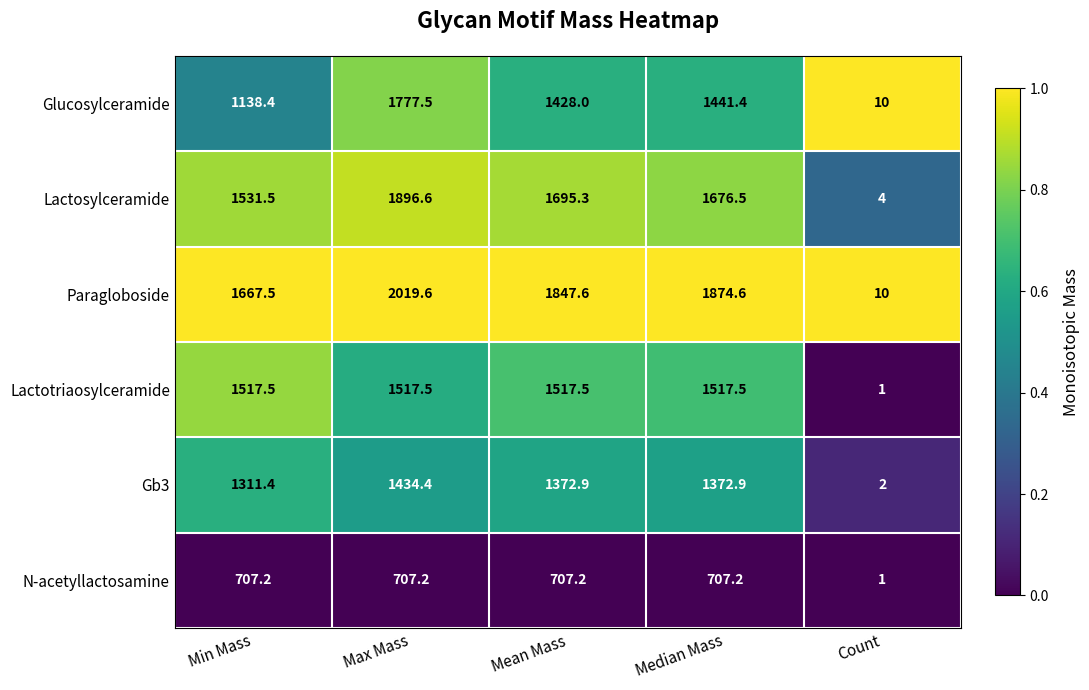

The value of Lactosylceramide at Median Mass is 2379.8. True or false?

False